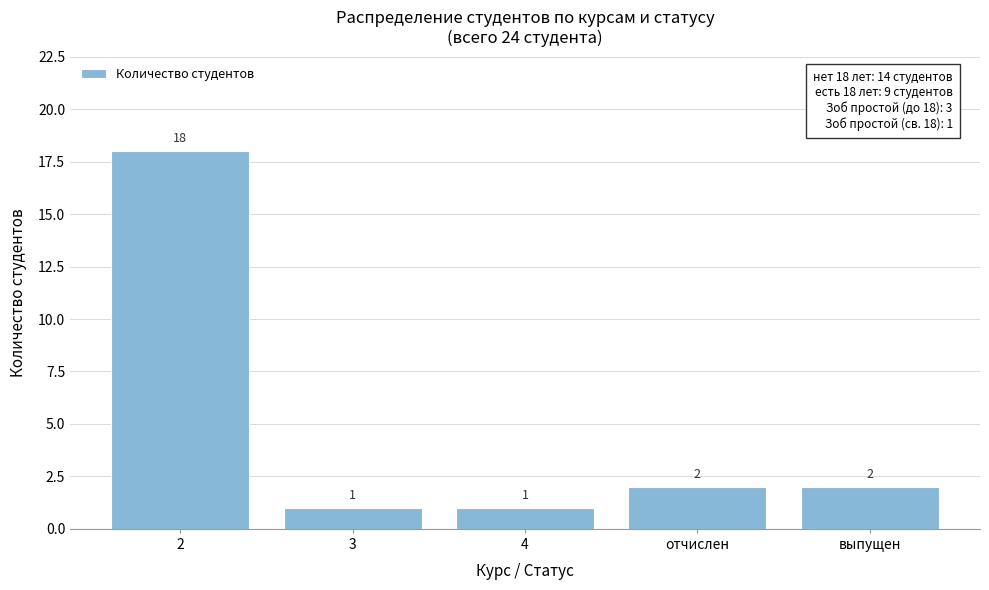

Reading right to left, extract all data points from this chart.

2	2	1	1	18